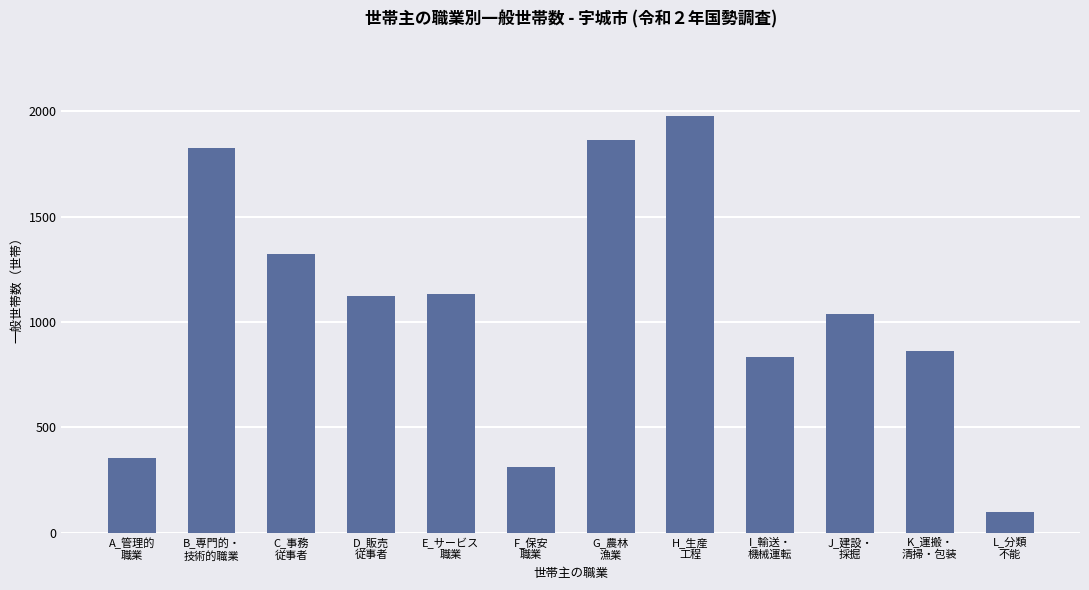

Reading left to right, list all the values displayed in this chart.

A_管理的
職業=355	B_専門的・
技術的職業=1826	C_事務
従事者=1322	D_販売
従事者=1123	E_サービス
職業=1135	F_保安
職業=313	G_農林
漁業=1866	H_生産
工程=1979	I_輸送・
機械運転=835	J_建設・
採掘=1037	K_運搬・
清掃・包装=861	L_分類
不能=97